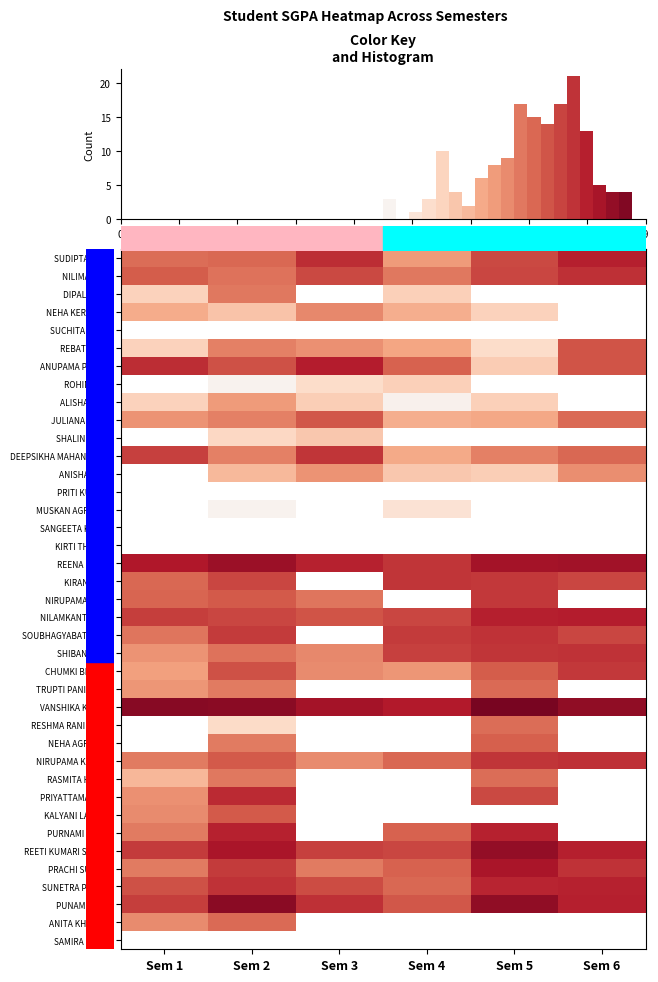

The NILIMA NAIK series shows 9.6 at Sem 2. True or false?

False